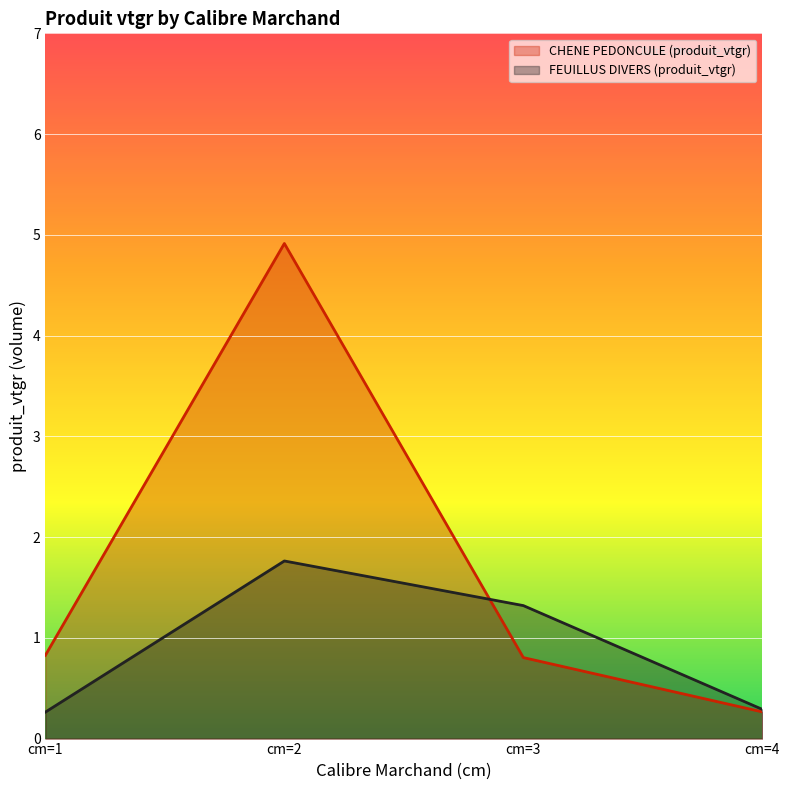

Count the number of categories in the chart.

4